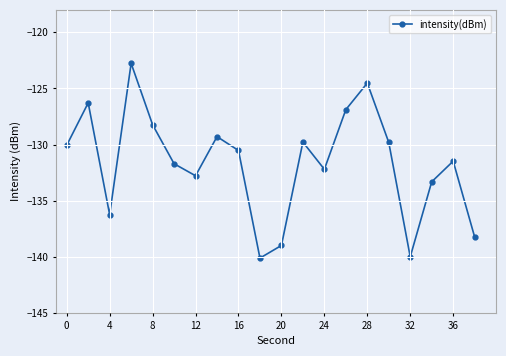

Reading left to right, list all the values displayed in this chart.

-130.1	-126.3	-136.3	-122.8	-128.2	-131.7	-132.8	-129.3	-130.5	-140.1	-139.0	-129.8	-132.2	-126.9	-124.5	-129.8	-140.0	-133.3	-131.5	-138.2